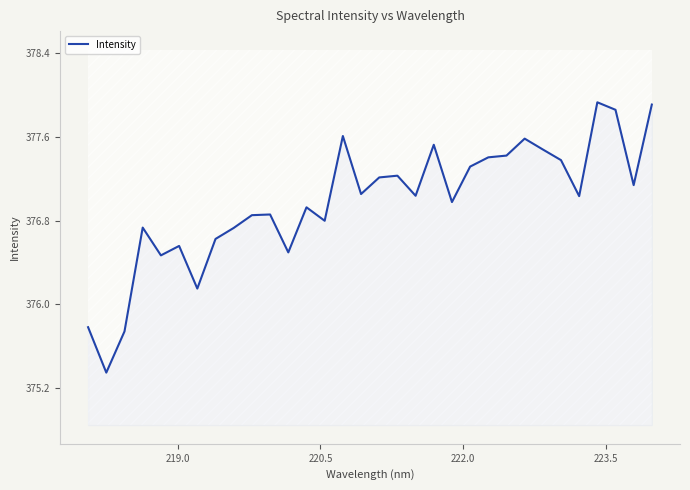

Reading left to right, what are all the values shown in this chart?

375.8	375.4	375.7	376.7	376.5	376.6	376.2	376.6	376.7	376.9	376.9	376.5	376.9	376.8	377.6	377.1	377.2	377.2	377.0	377.5	377.0	377.3	377.4	377.4	377.6	377.5	377.4	377.0	377.9	377.9	377.1	377.9